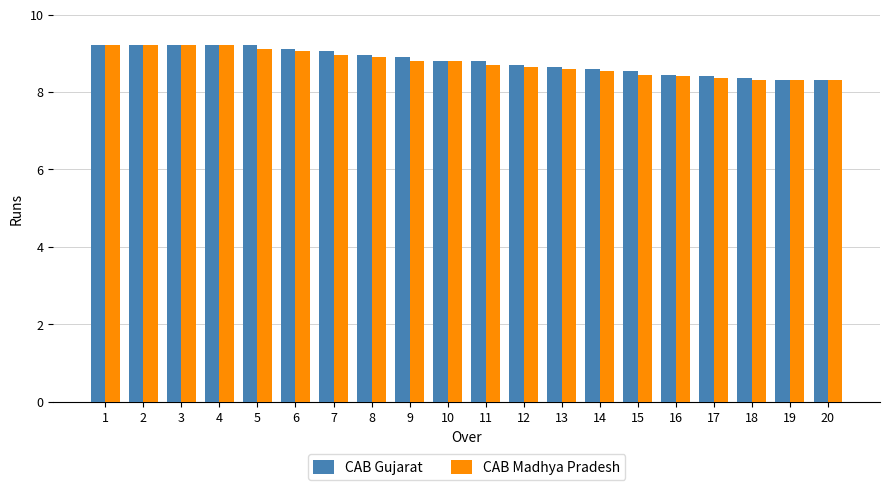

Between 2 and 17, which series saw the biggest shift?

CAB Madhya Pradesh